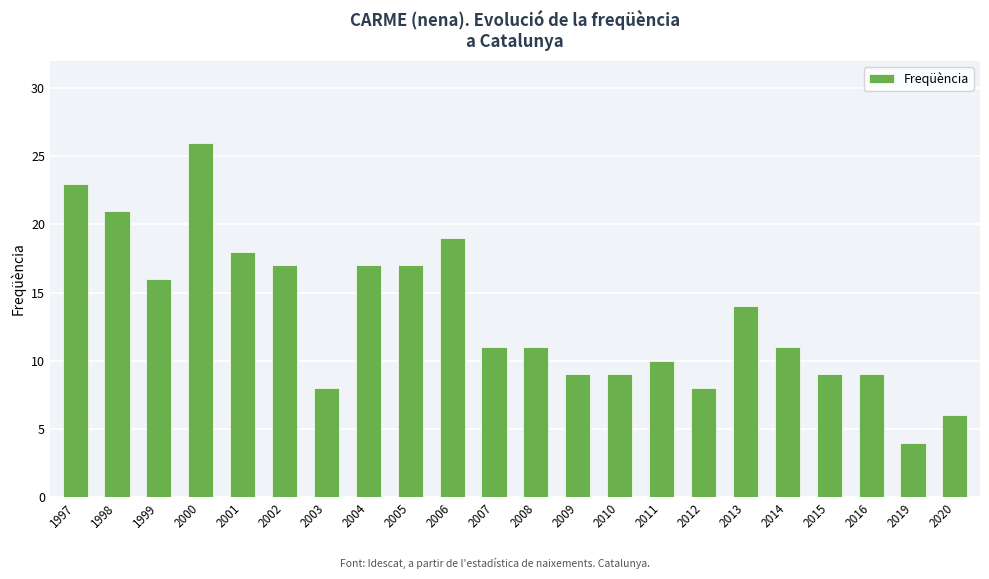

Reading left to right, list all the values displayed in this chart.

1997=23	1998=21	1999=16	2000=26	2001=18	2002=17	2003=8	2004=17	2005=17	2006=19	2007=11	2008=11	2009=9	2010=9	2011=10	2012=8	2013=14	2014=11	2015=9	2016=9	2019=4	2020=6